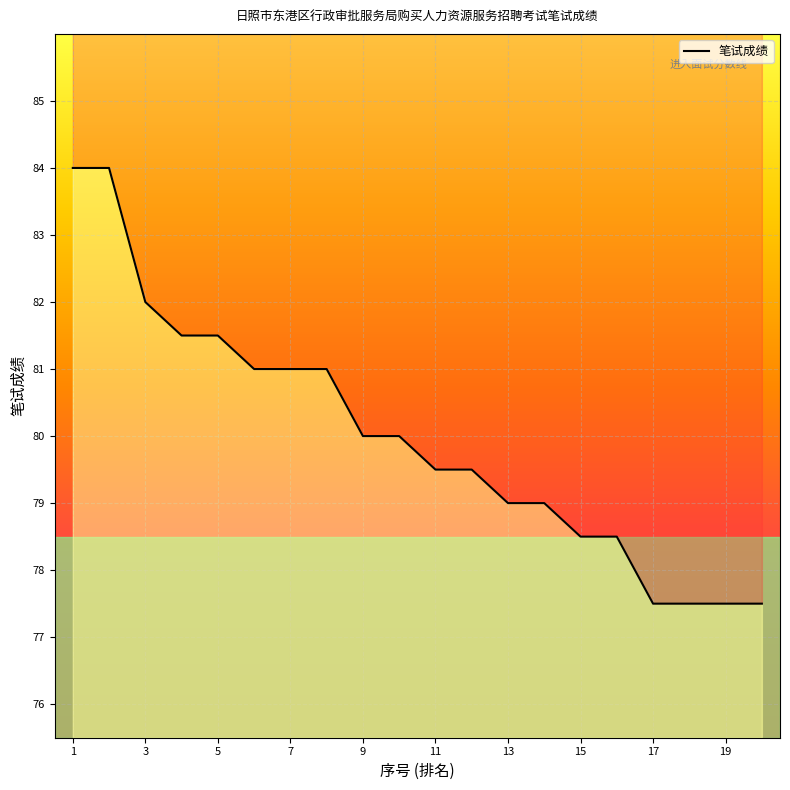

What is the change in value from 4 to 18?

-4.0